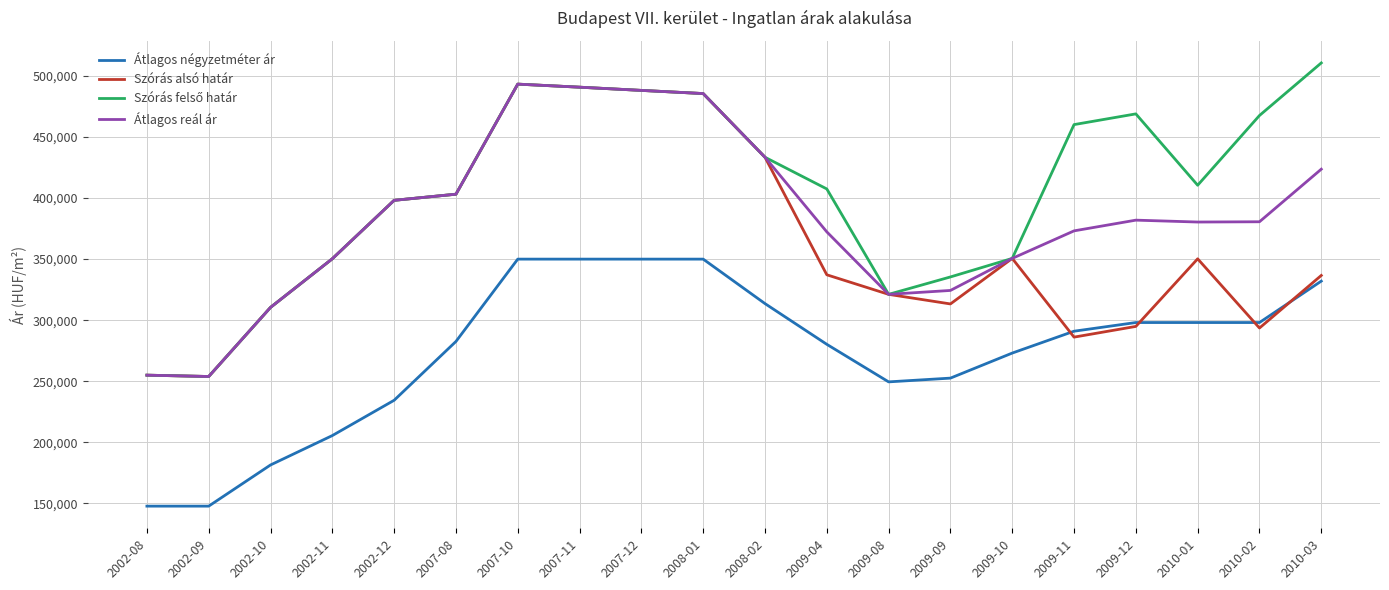

What is the smallest value displayed?

147826